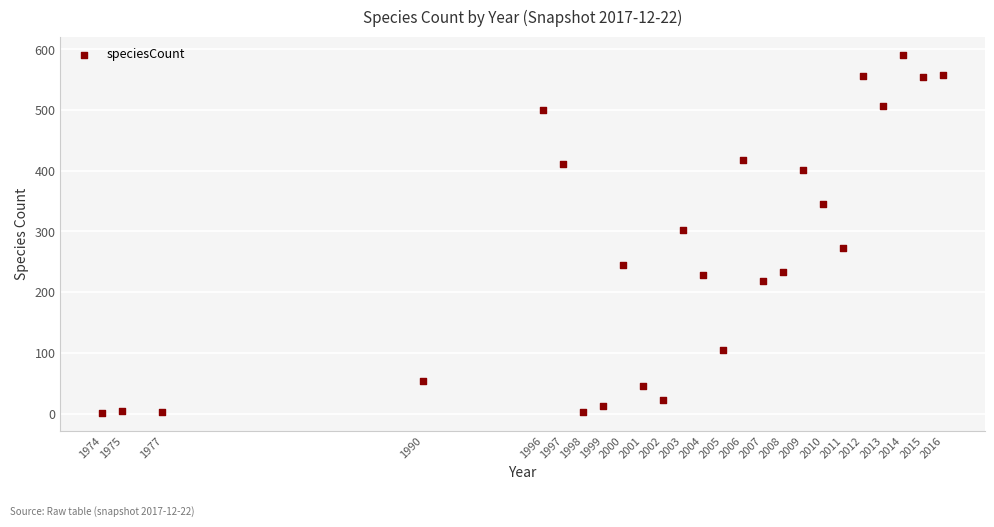

What is the range of X values (max minus min)?

42